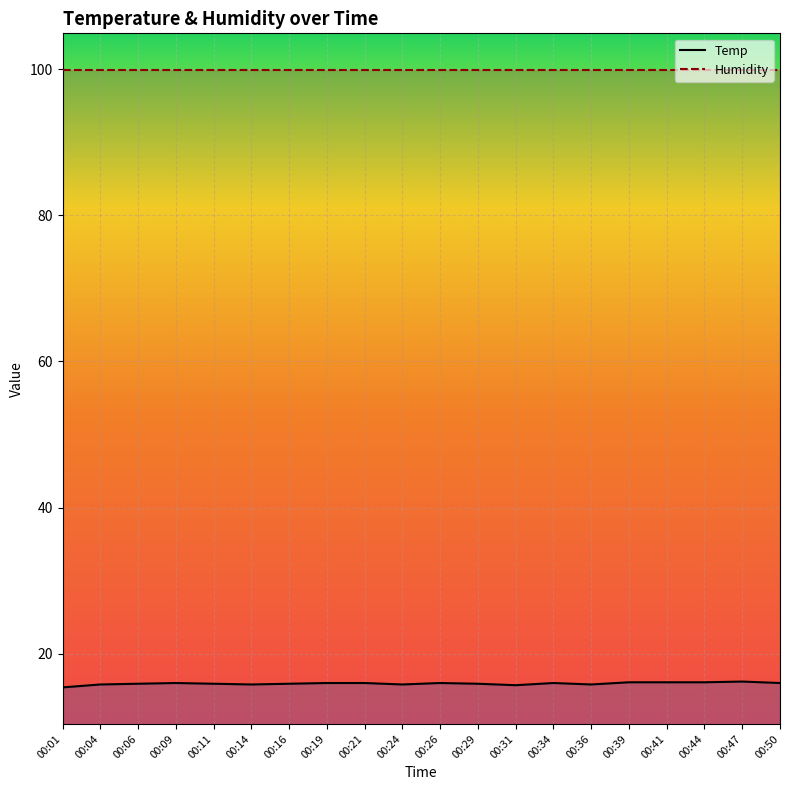

Is this an area chart (filled region under the line)?

No